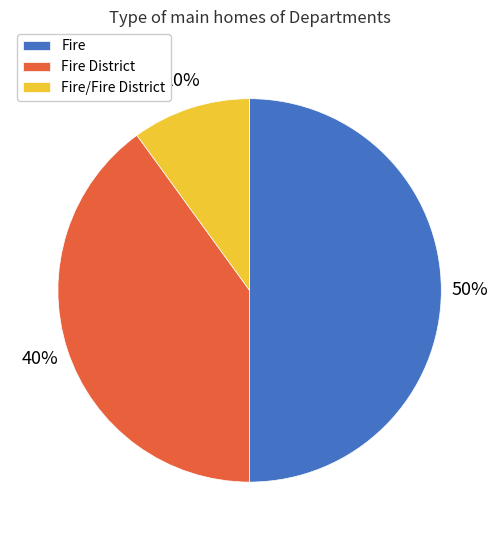

Between Fire and Fire District, which is larger?

Fire